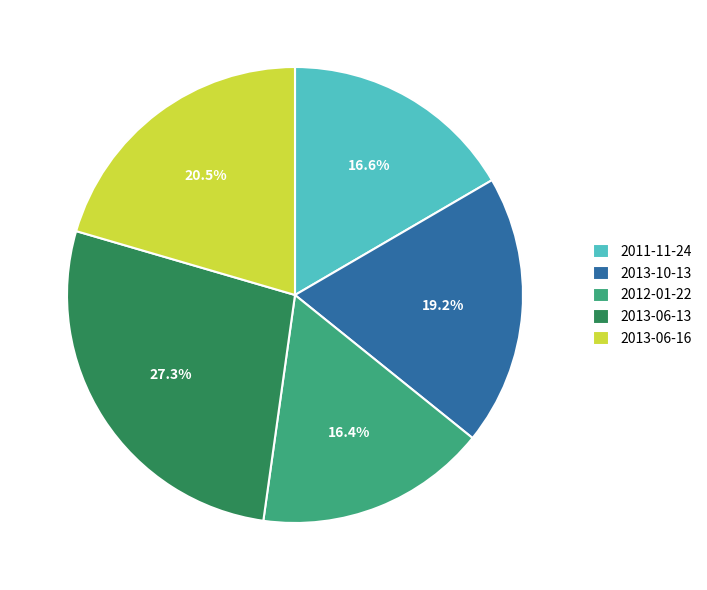

What is the ratio of the value at 2013-06-16 to the value at 2011-11-24?

1.2